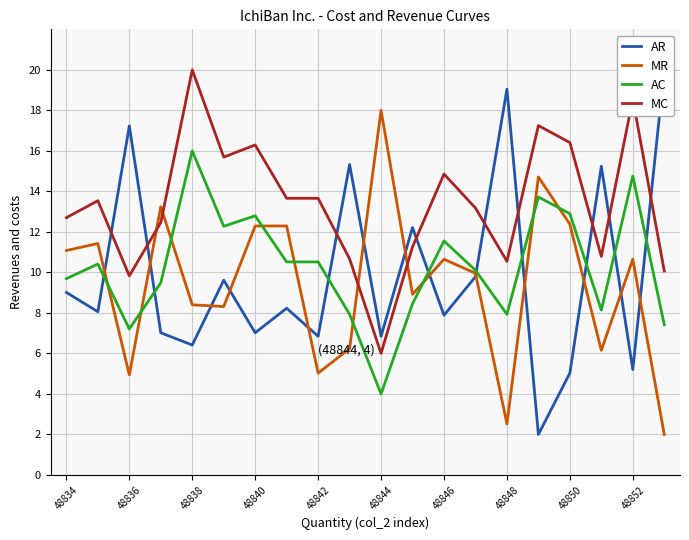

What value does the AR series have at 19?

20.0